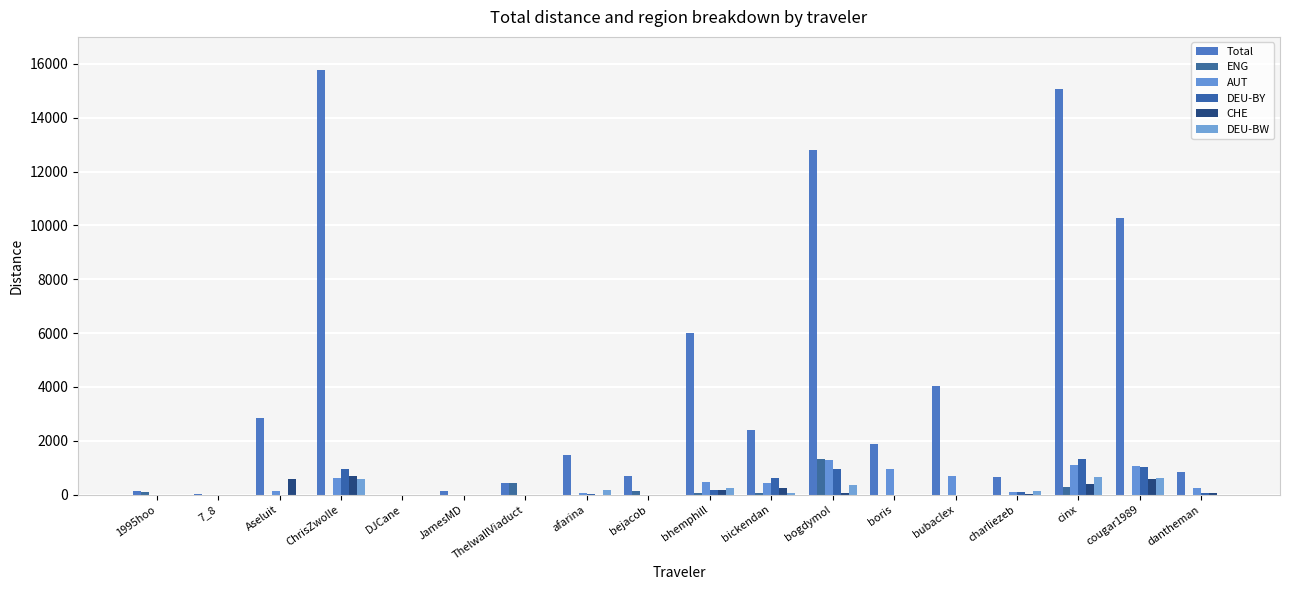

How many data points does each series have?

18